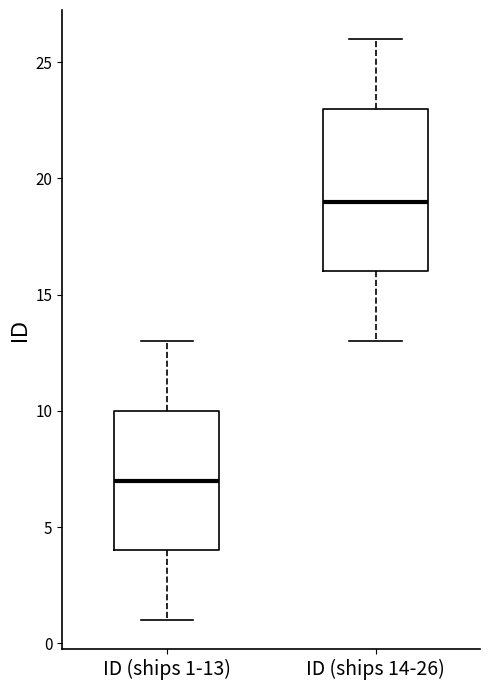

Comparing the boxes themselves (not the whiskers), which one is the tallest?

ID (ships 14-26)